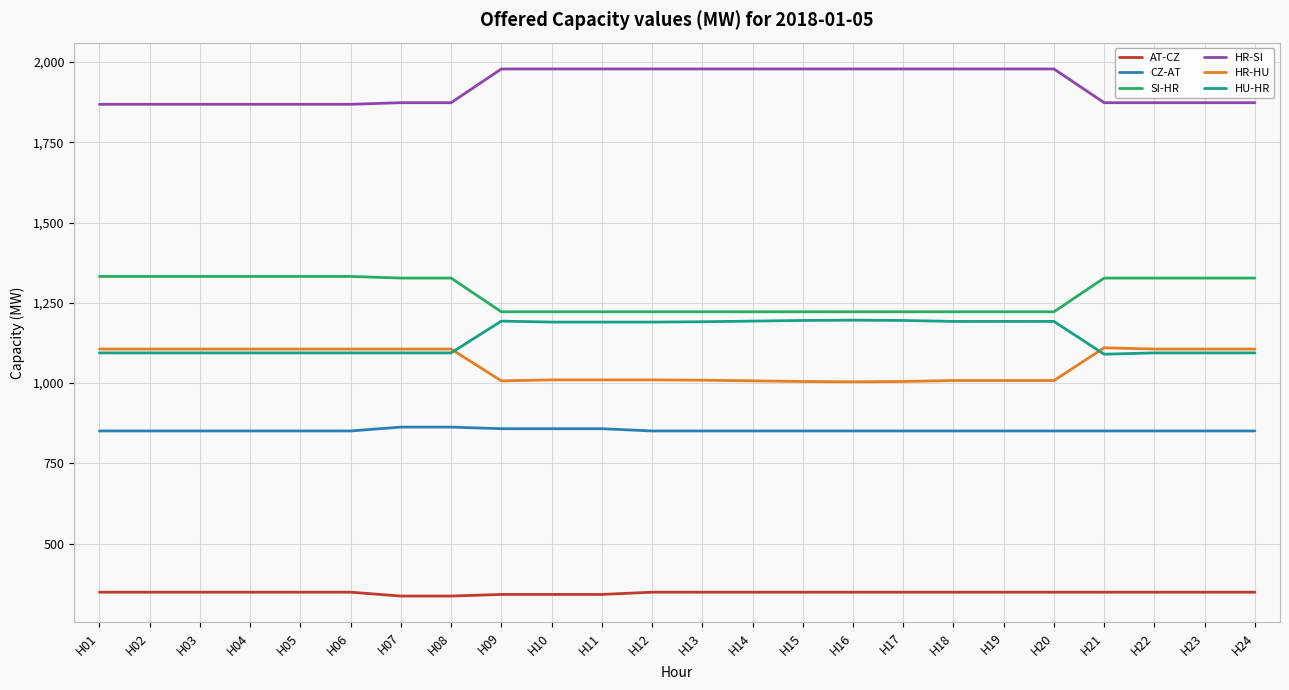

Rank the series by their maximum value, from lowest to highest.

AT-CZ, CZ-AT, HR-HU, HU-HR, SI-HR, HR-SI